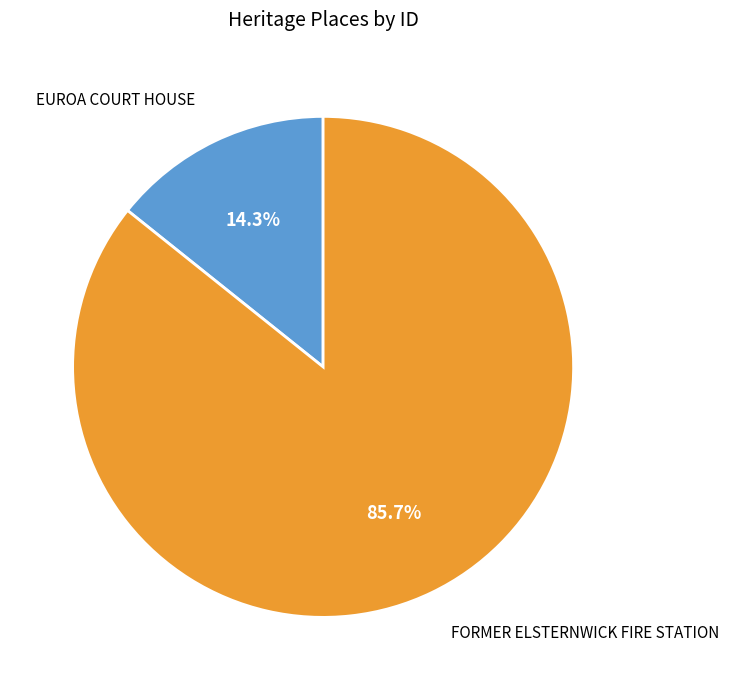

Is there a majority slice in this chart?

Yes